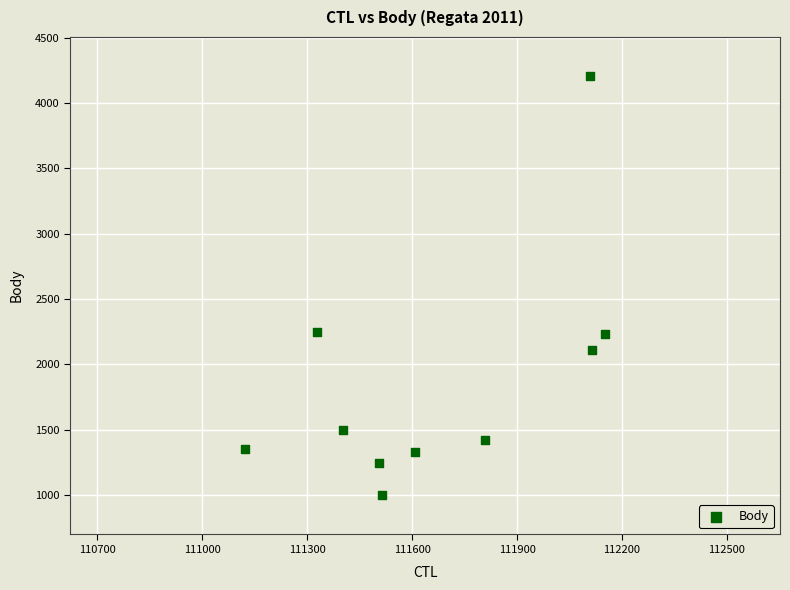

What is the range of Y values (max minus min)?

3209